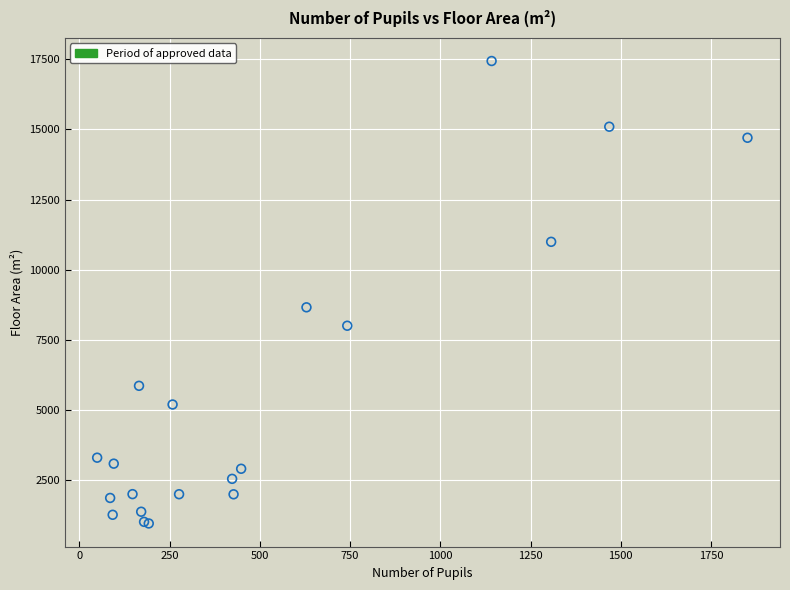

What Y value in the scatter plot is closest to 9200?

8663